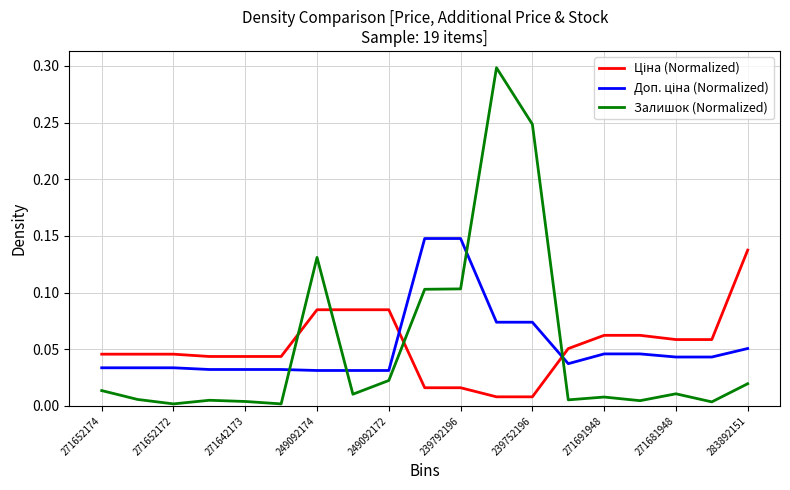

Is this an area chart (filled region under the line)?

No